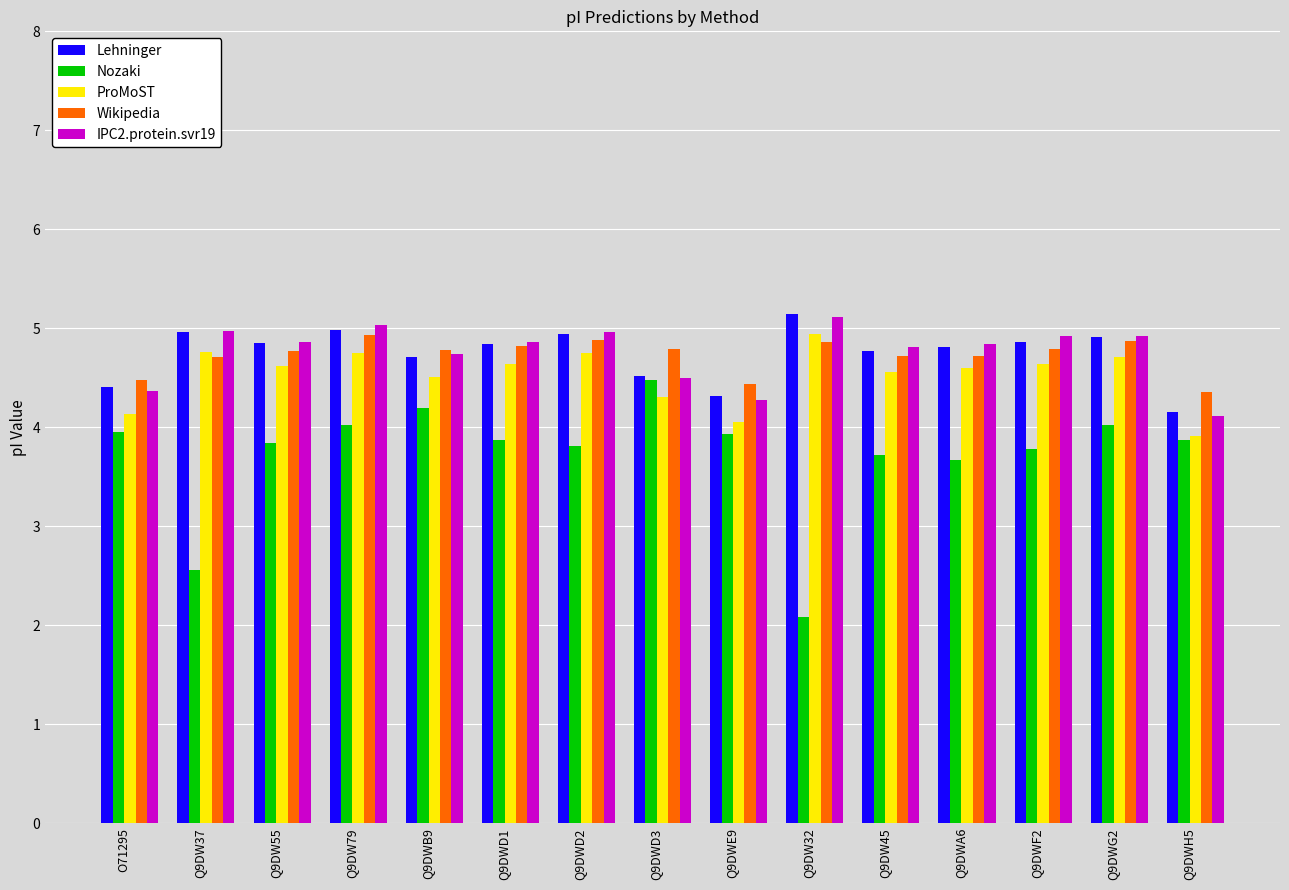

What position from the left is Q9DWE9?

9